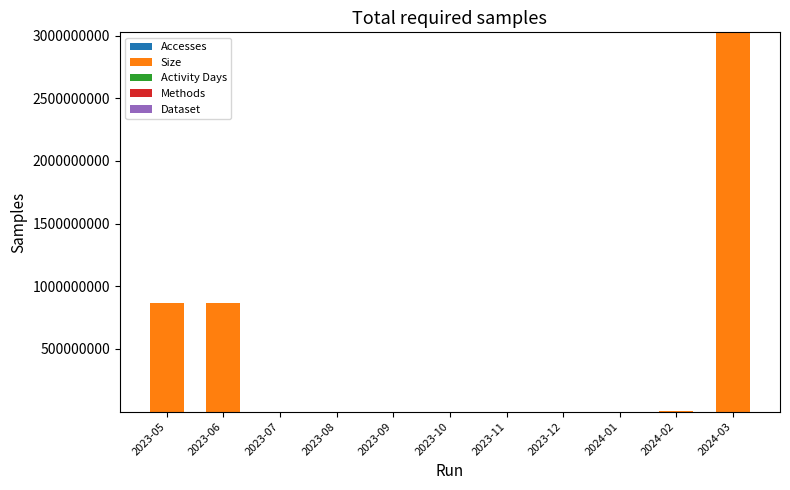

At which category is the sum across all series the highest?

2024-03